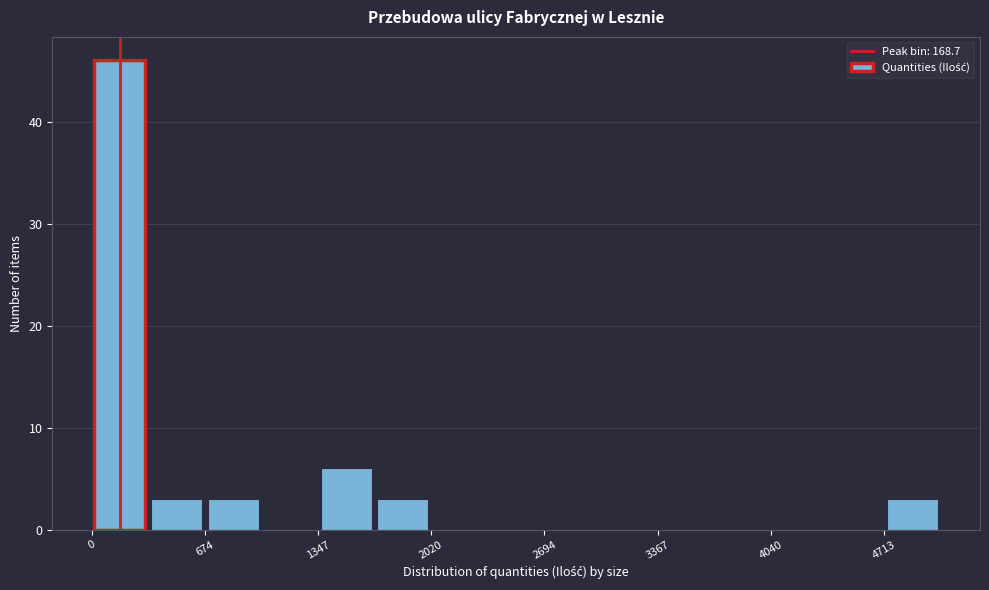

Read against the x-axis, roughly where is the centre of the tallest bar?

200